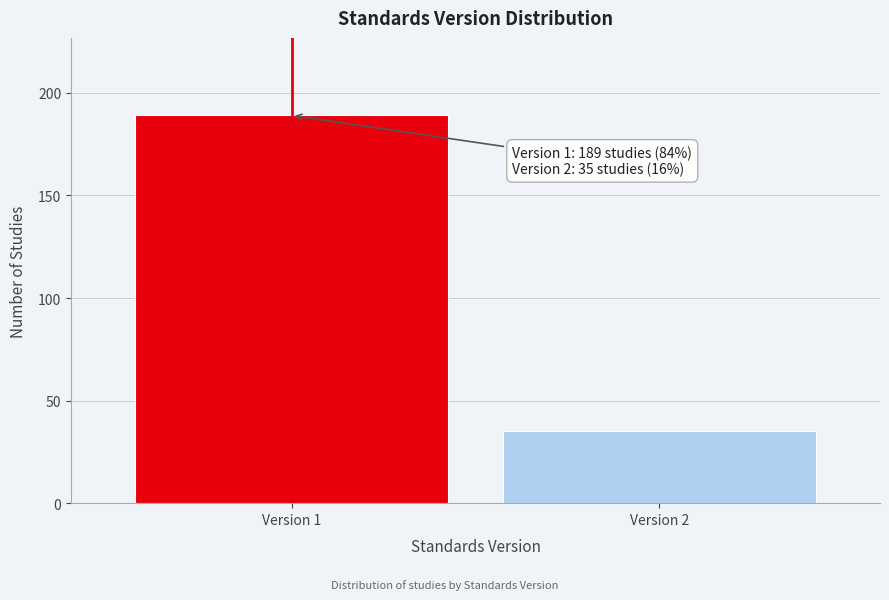

Reading left to right, list all the values displayed in this chart.

Version 1=189	Version 2=35